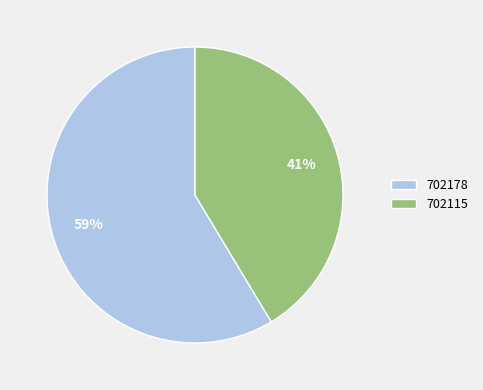

To the nearest percent, what is the average slice percentage?

50%